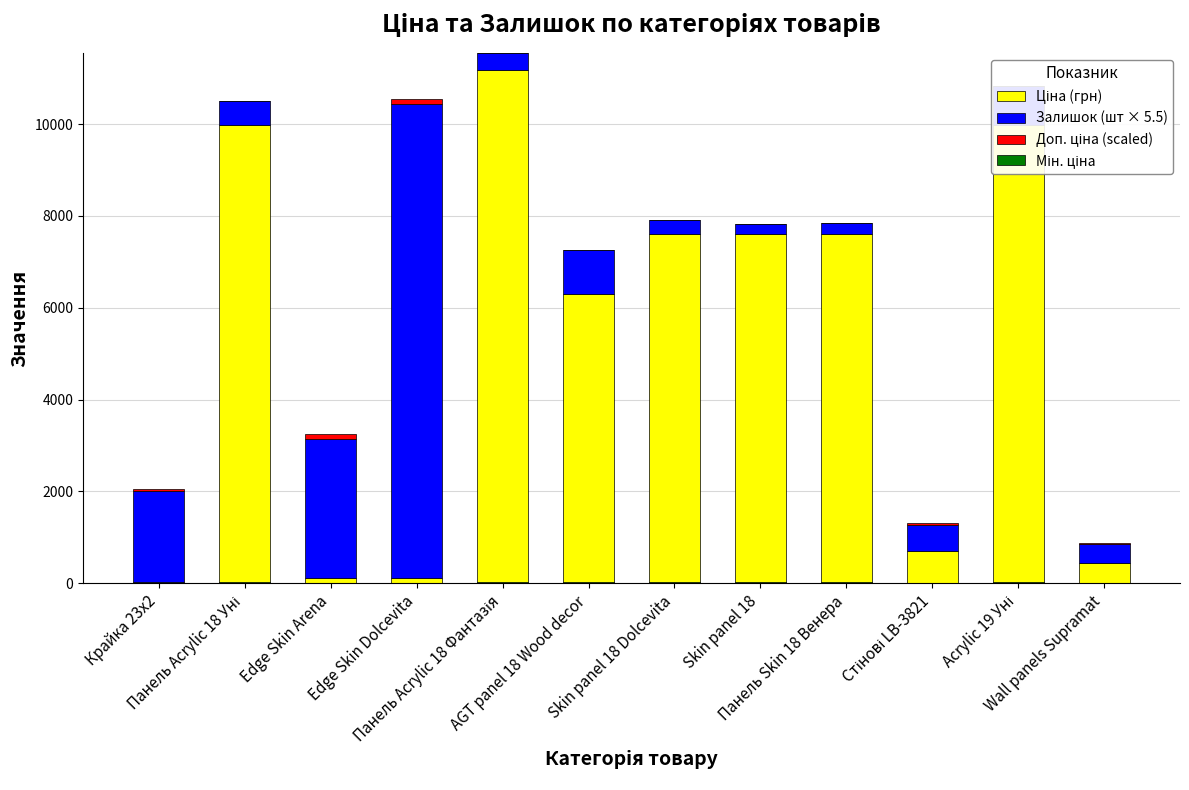

What is the highest value of the Залишок (шт × 5.5) series?

10312.5